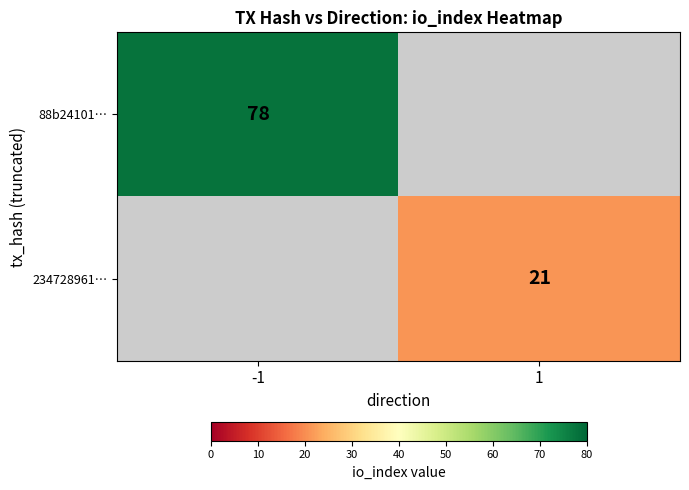

The 88b24101… series shows 78 at -1. True or false?

True